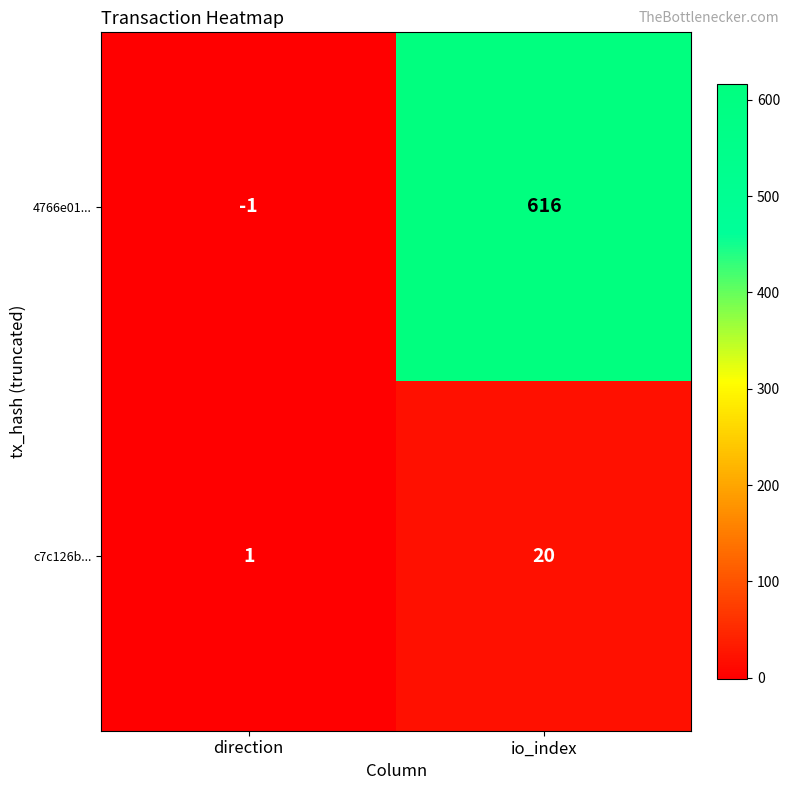

Rank the series by their average value, from highest to lowest.

4766e01..., c7c126b...